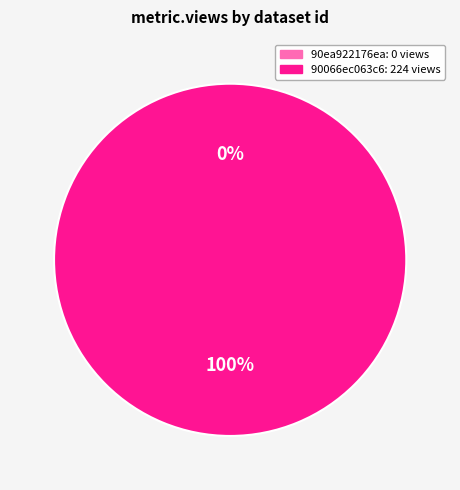

Is 619d8792078190066ec063c6 the majority of the pie?

Yes